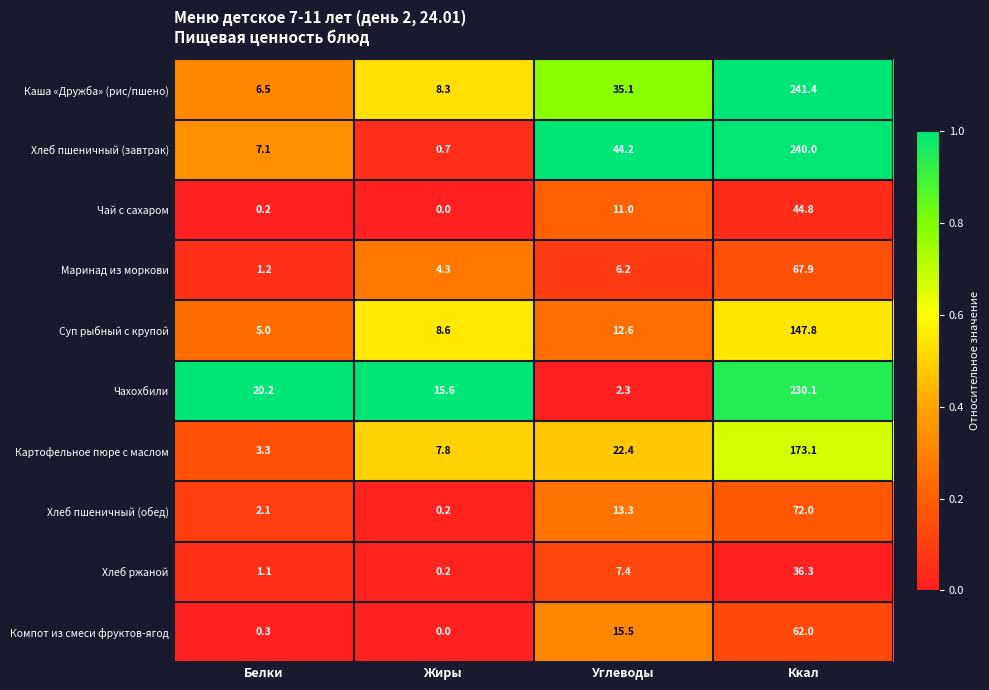

Is it true that Чай с сахаром equals 0.0 at Жиры?

True